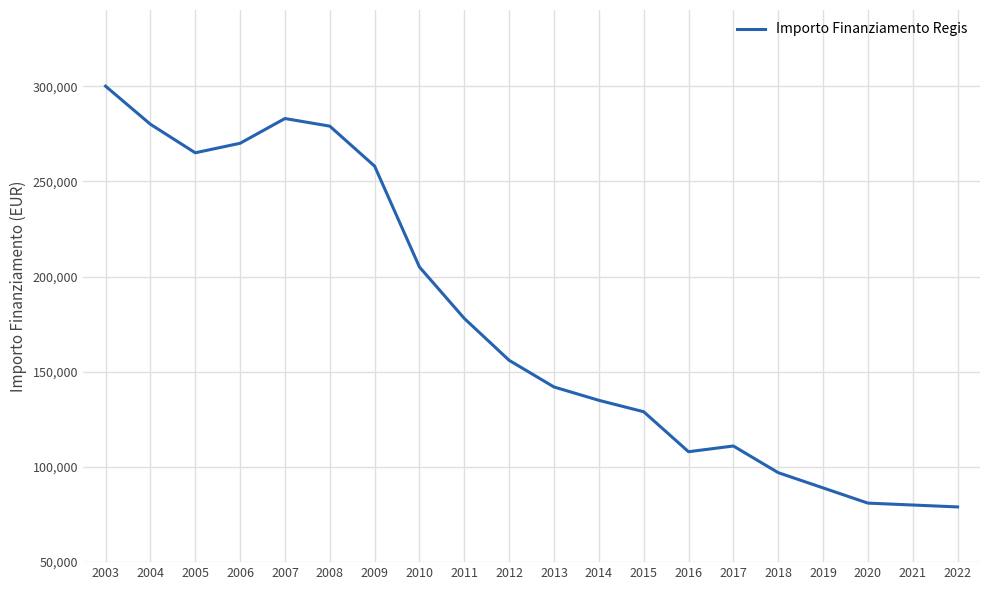

What is the approximate value at 2006, to the nearest 10?

270000